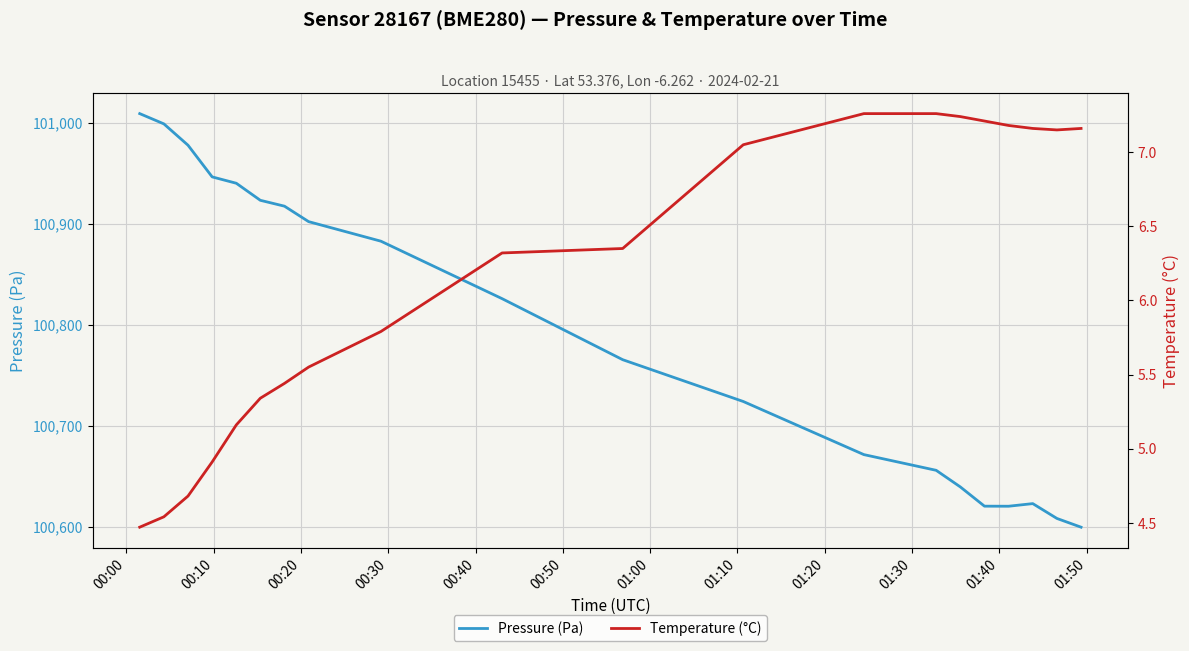

What is the smallest value displayed?

4.5